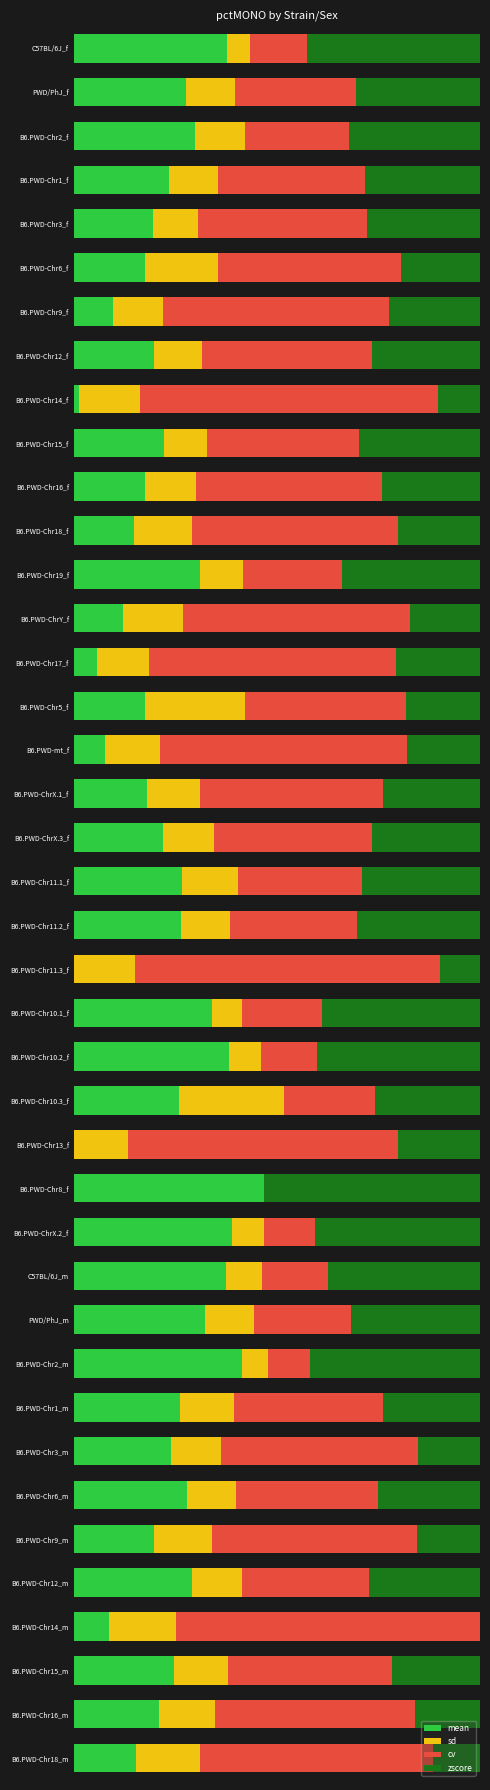

What are all the series names shown in the legend?

mean, sd, cv, zscore